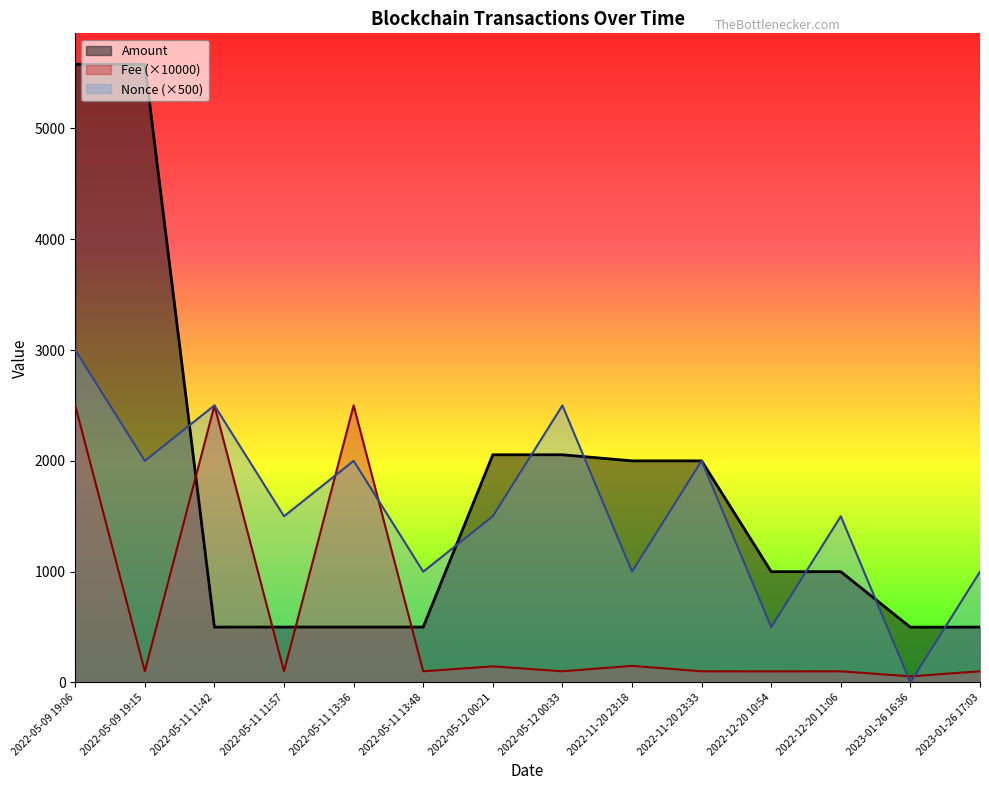

What is the average value of the Fee series?

618.5